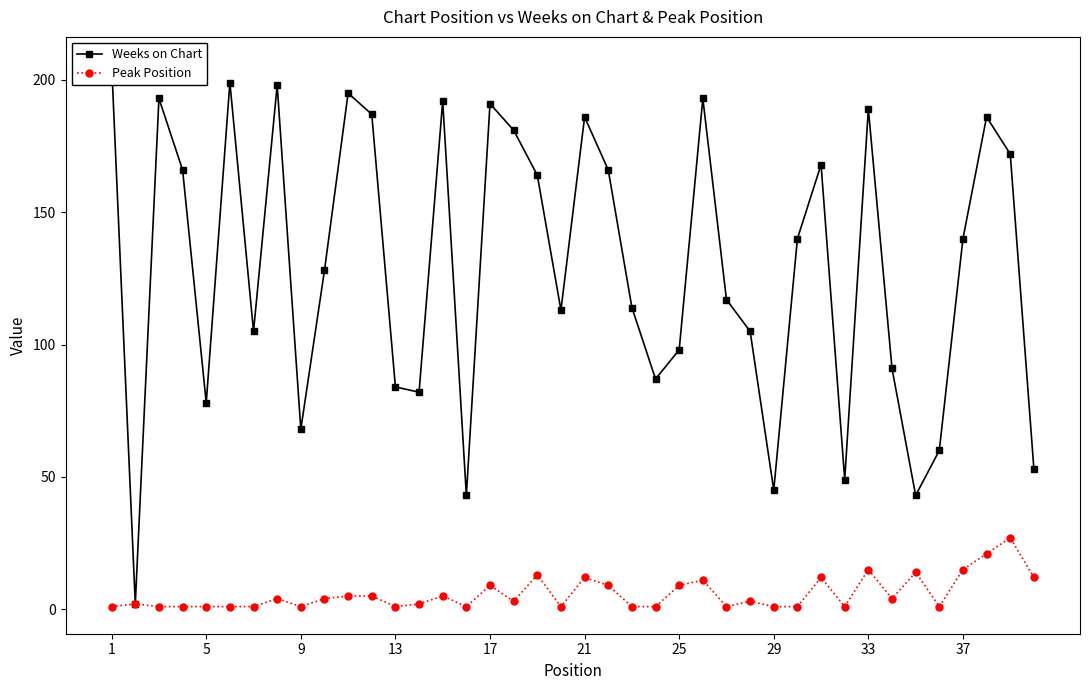

What is the value of the Weeks on Chart point at the 5th from the left?

78